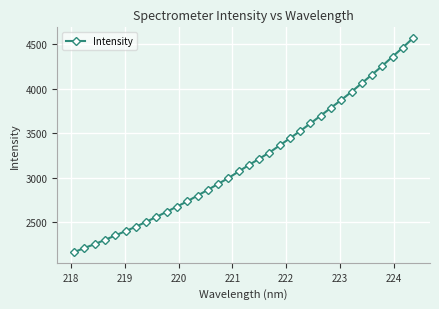

What is the value of the 10th point from the left?

2617.8